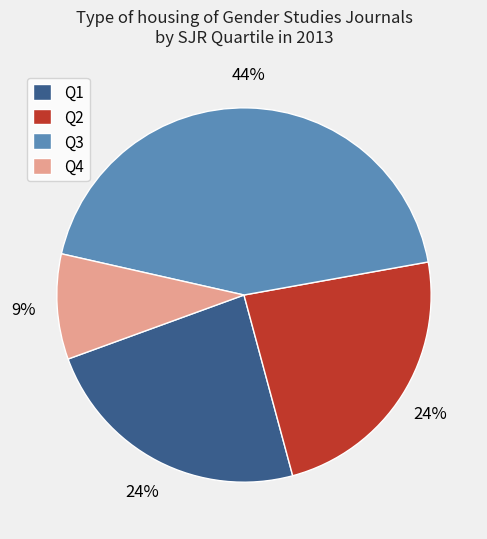

What is the ratio of the value at Q2 to the value at Q1?

1.0